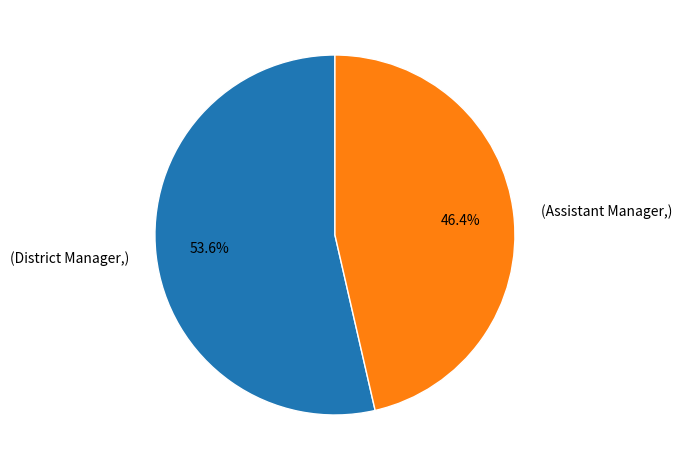

Is there a majority slice in this chart?

Yes